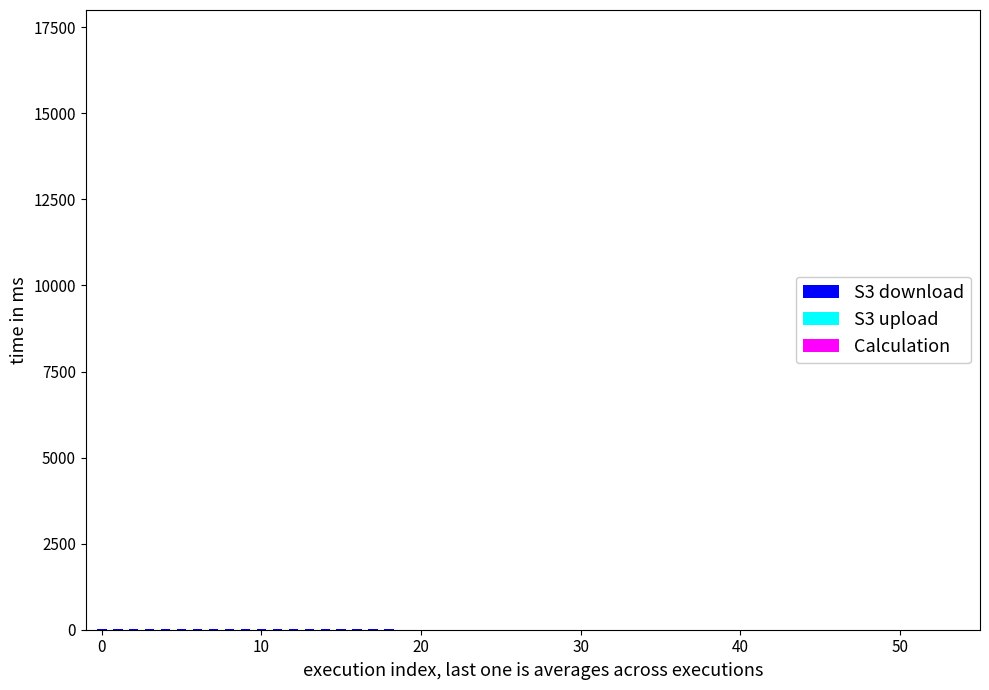

Are the bars grouped side by side (vs. stacked)?

No